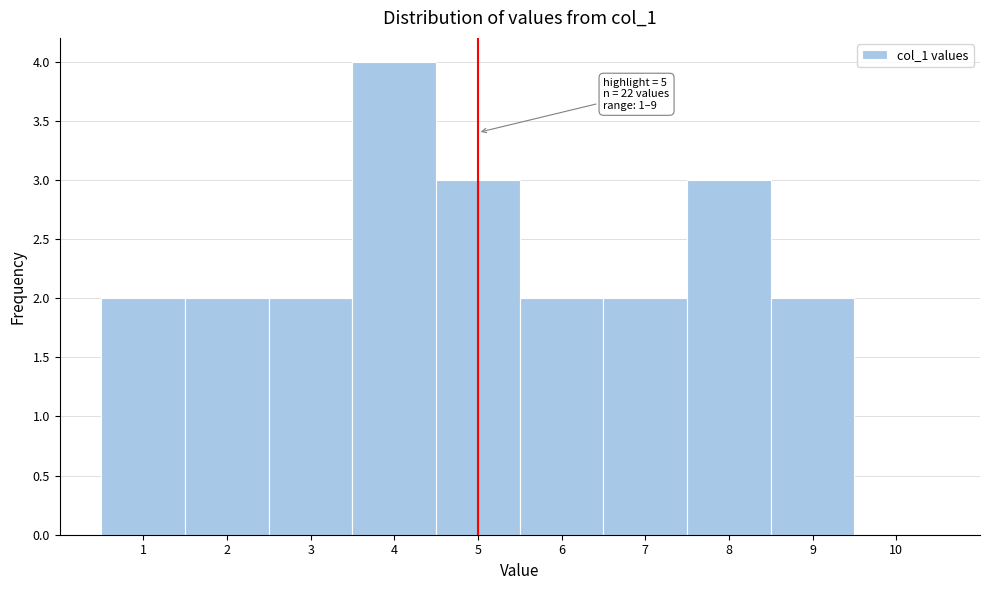

Over which range of the x-axis is the bar tallest?

3.5 to 4.5